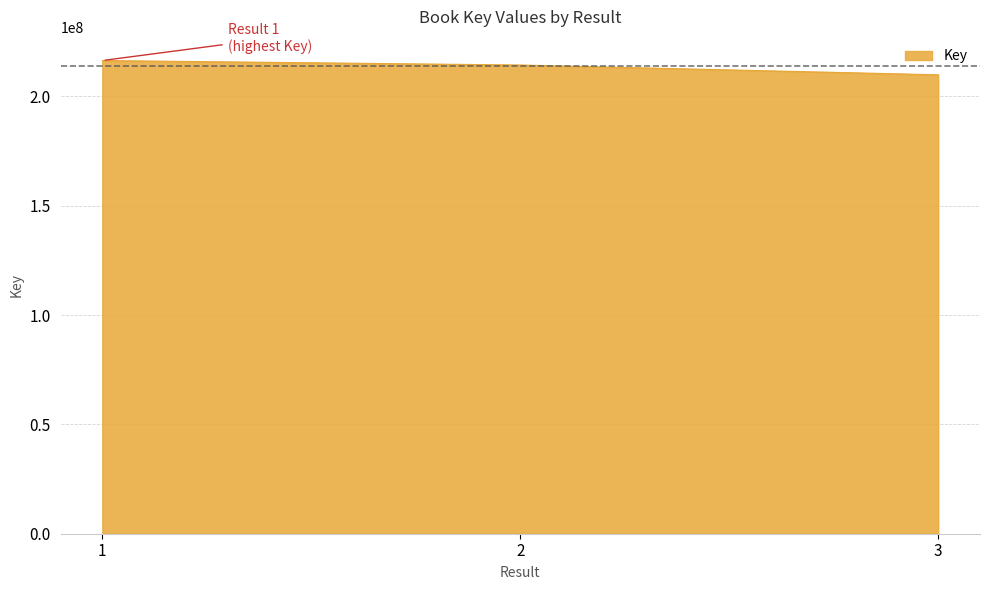

What is the sum of all values?

640497541